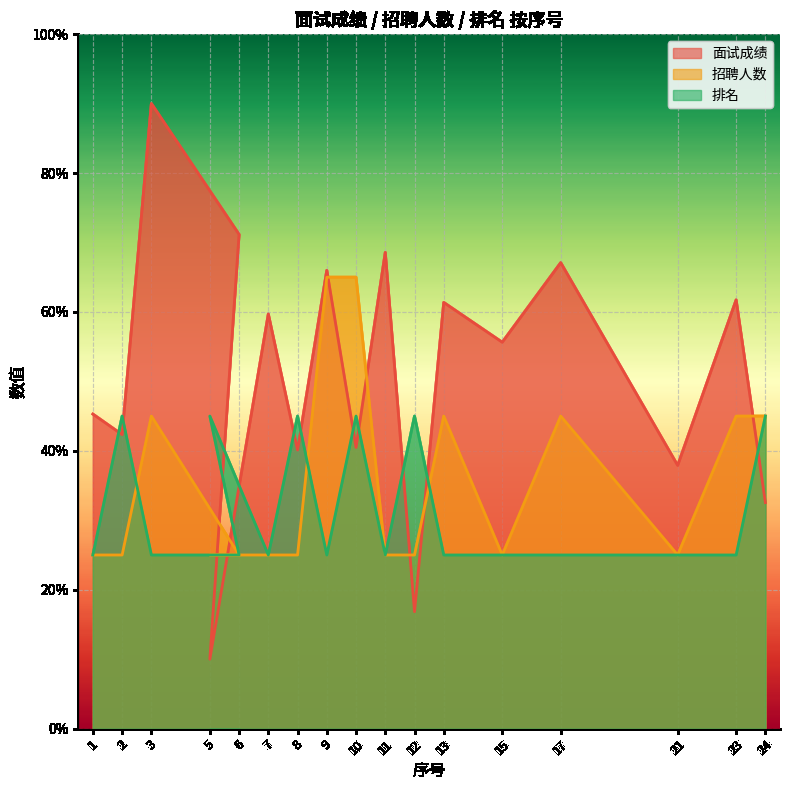

List the series in order of their overall mean, lowest first.

排名, 招聘人数, 面试成绩